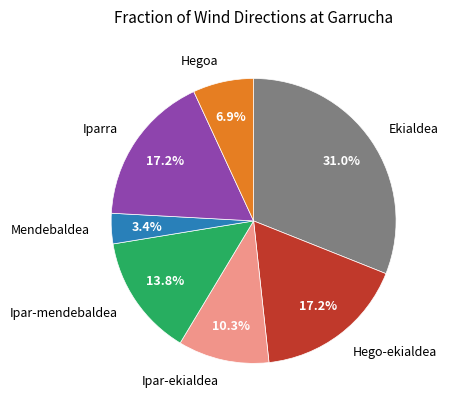

Is there any slice that represents more than half of the pie?

No